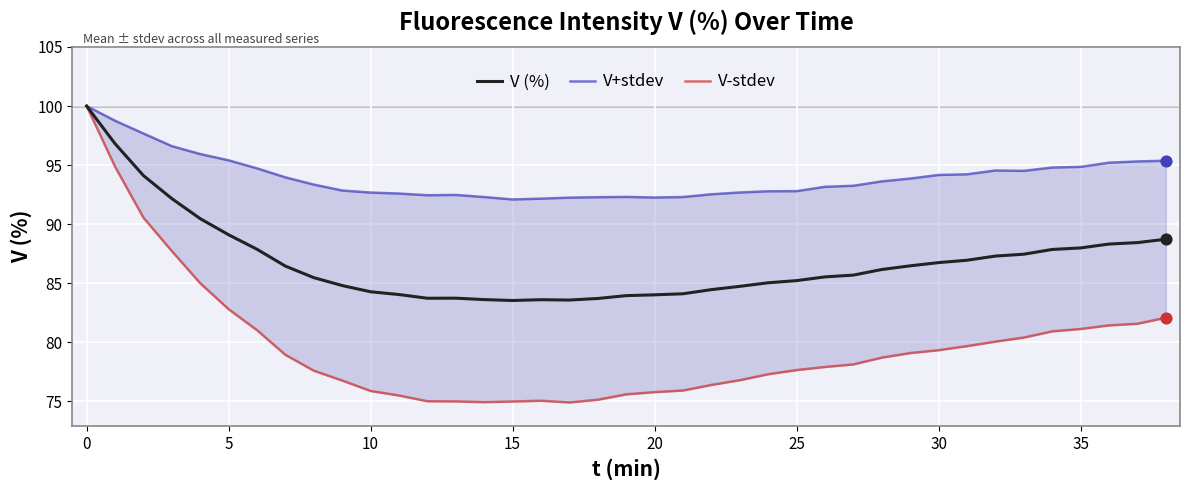

True or false: V (%) has a value of 139.3 at 0.

False